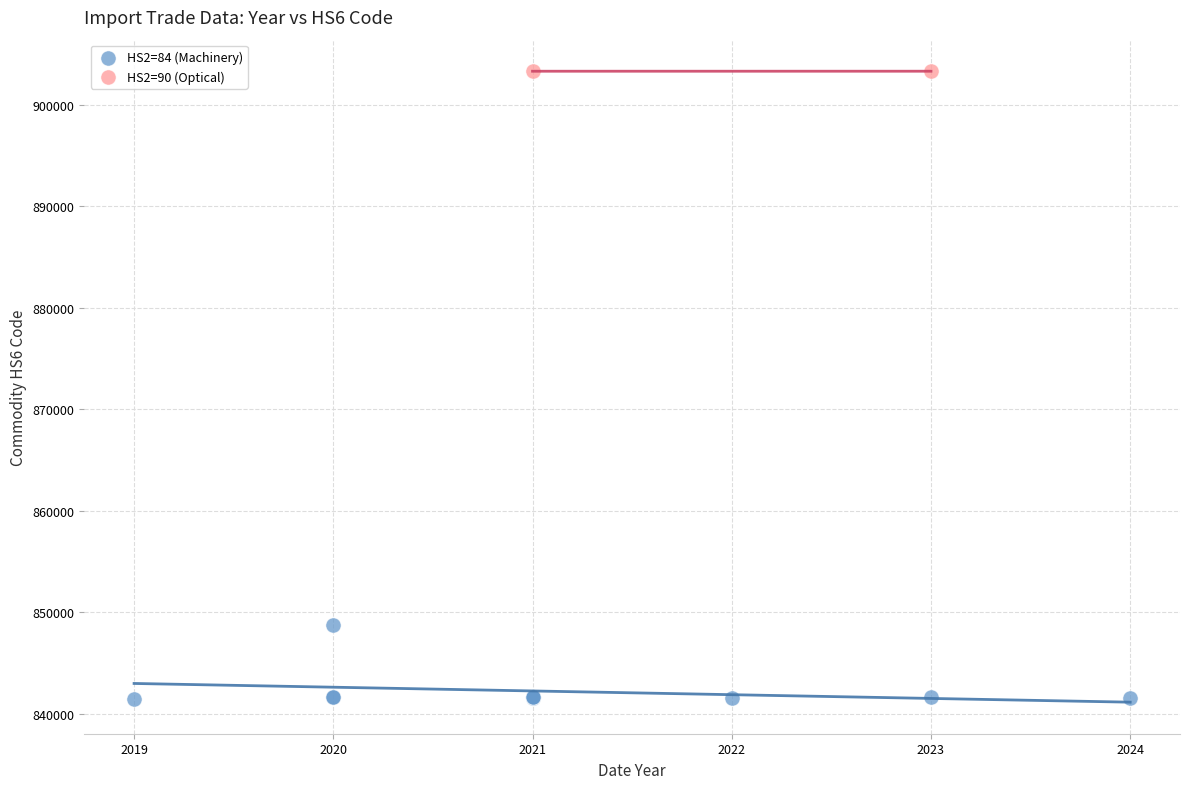

What are all the series names shown in the legend?

HS2=84 (Machinery), HS2=90 (Optical)